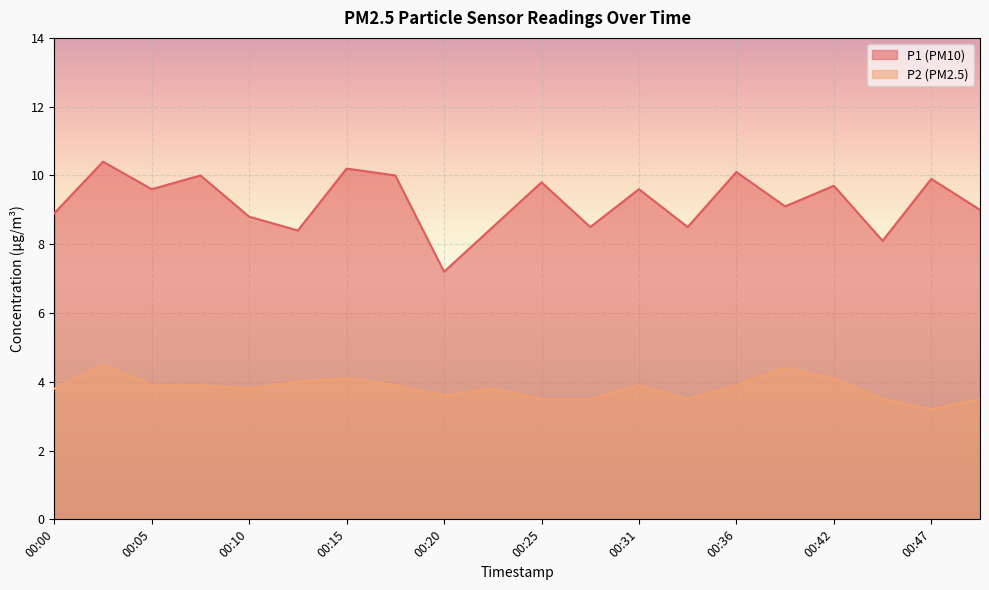

How many interior local valleys does the P1 series have?

7